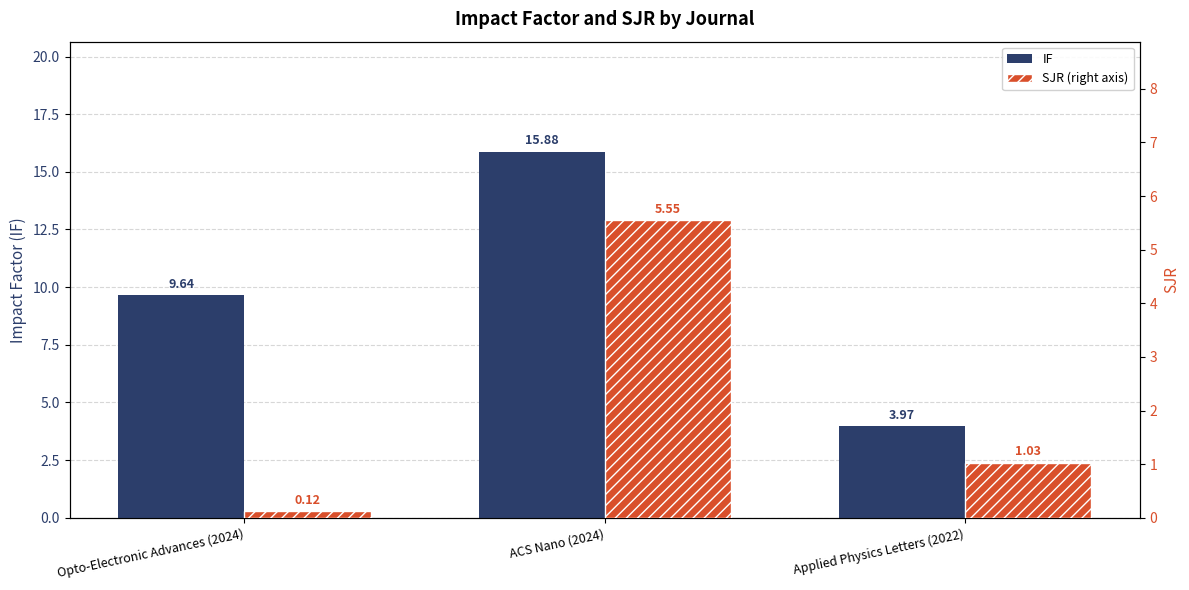

At which label is IF closest to 9?

Opto-Electronic Advances (2024)